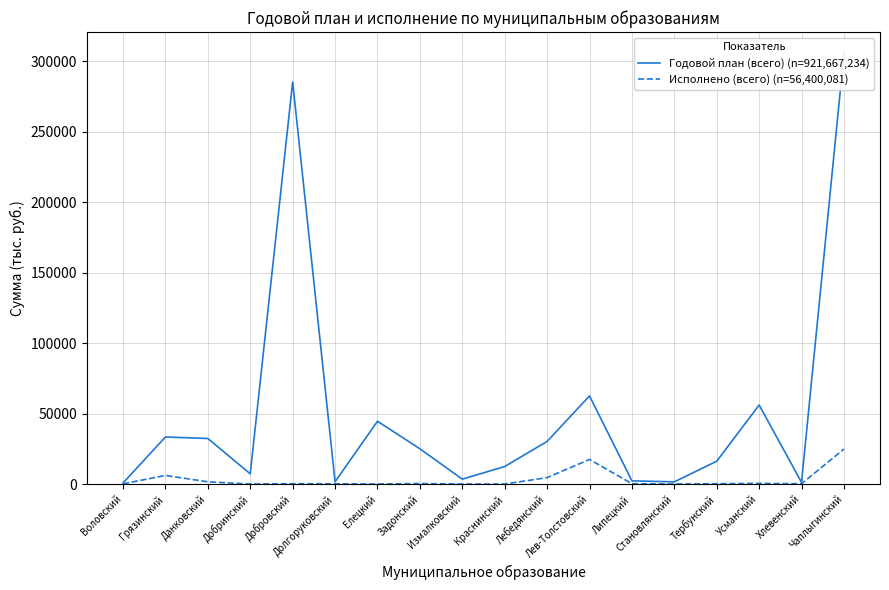

What is the difference between the maximum and second lowest values in the Годовой план (всего) (n=921,667,234) series?

304354.6